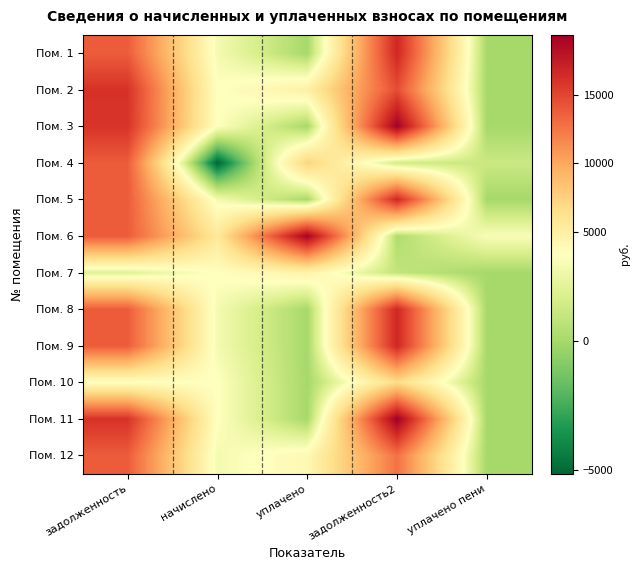

Which category has the lowest value across all series?

начислено